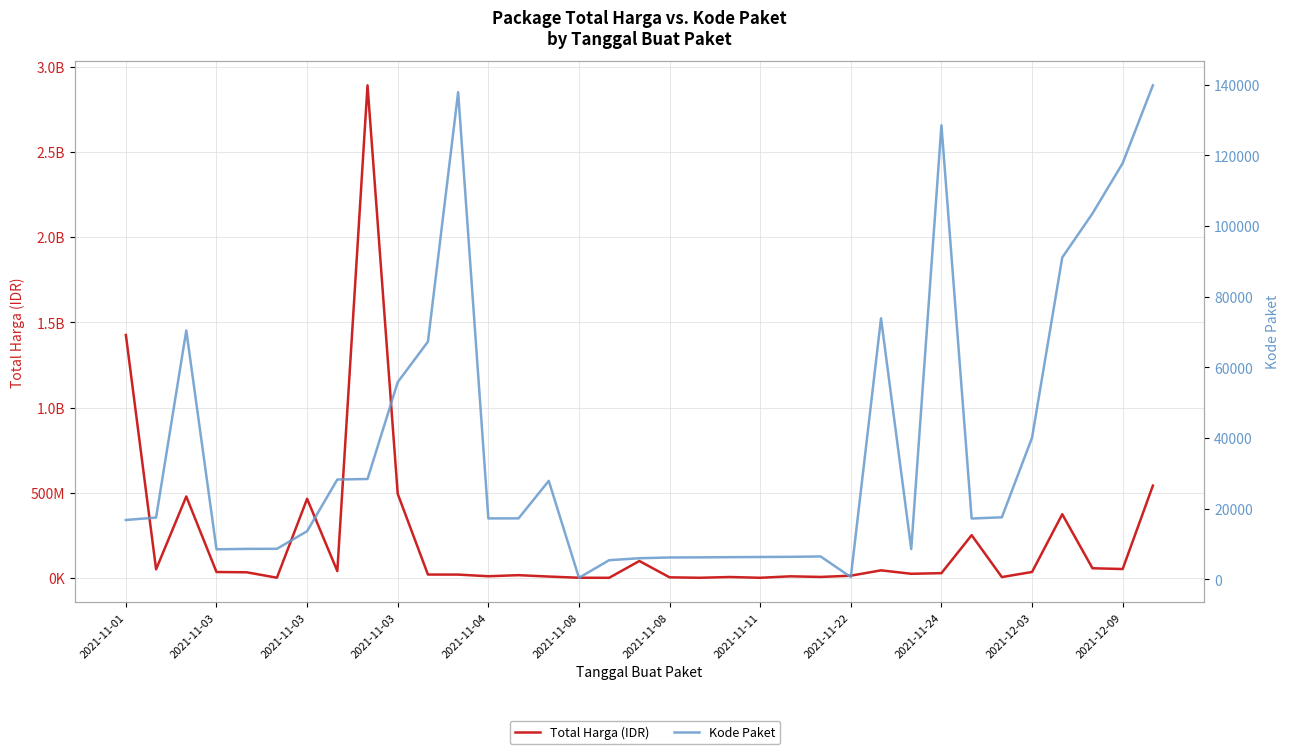

True or false: Kode Paket and Total Harga (IDR) cross at least once.

False